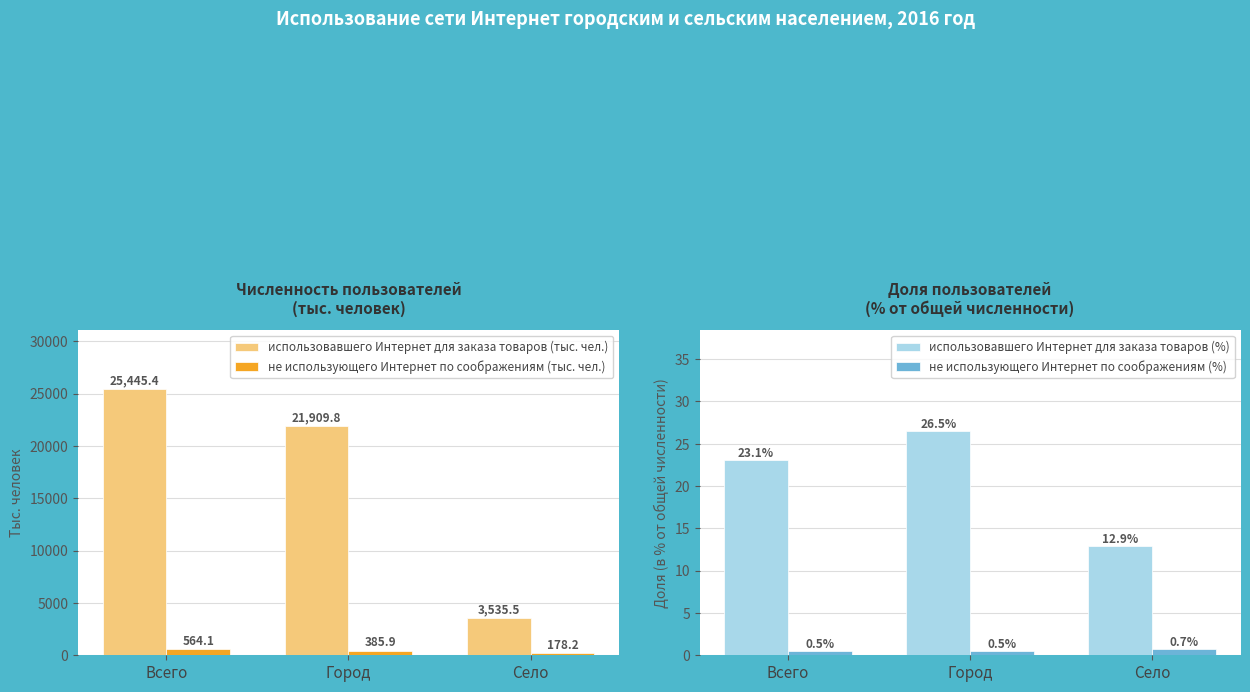

Reading right to left, what are all the values shown in this chart?

использовавшего Интернет для заказа товаров (тыс. чел.): Село=3535.5	Город=21909.8	Всего=25445.4
не использующего Интернет по соображениям (тыс. чел.): Село=178.2	Город=385.9	Всего=564.1
использовавшего Интернет для заказа товаров (%): Село=12.9	Город=26.5	Всего=23.1
не использующего Интернет по соображениям (%): Село=0.7	Город=0.5	Всего=0.5